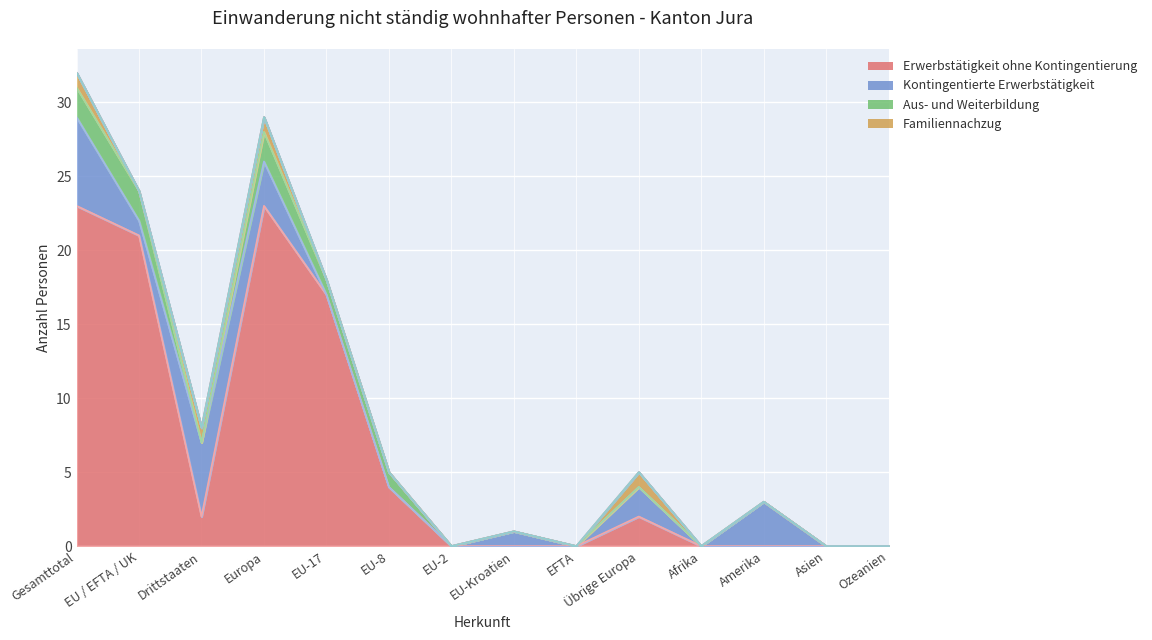

Which category has the lowest value in the Aufenthaltsbewilligung ohne Erwerb series?

Gesamttotal